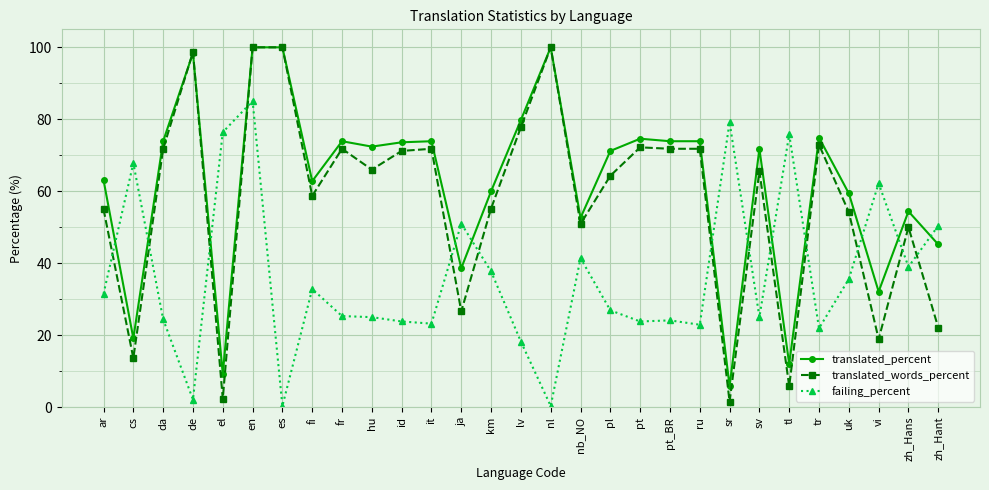

At tl, list the series in order from largest to smallest.

failing_percent, translated_percent, translated_words_percent